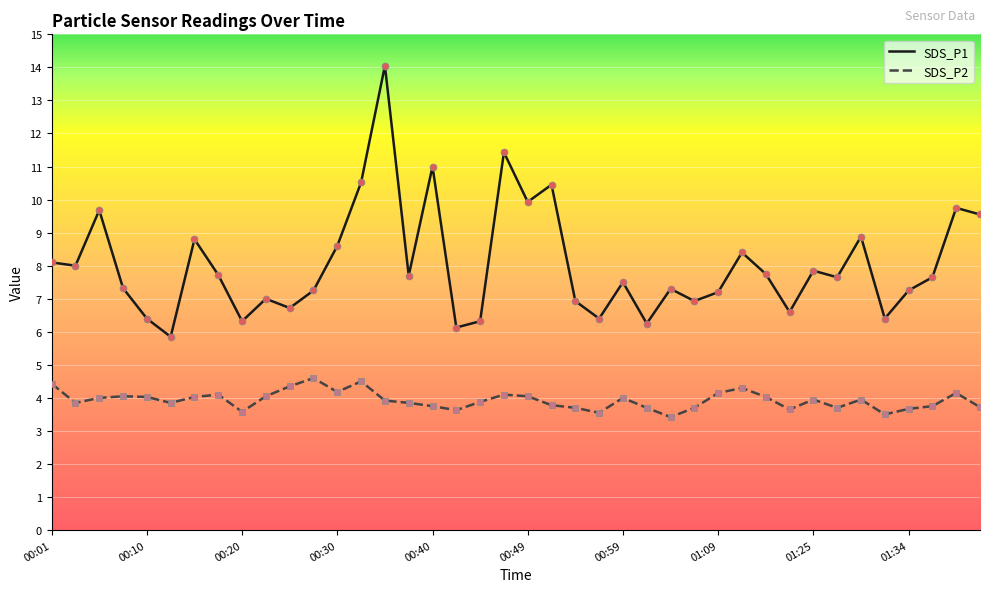

Rank the series by their maximum value, from highest to lowest.

SDS_P1, SDS_P2